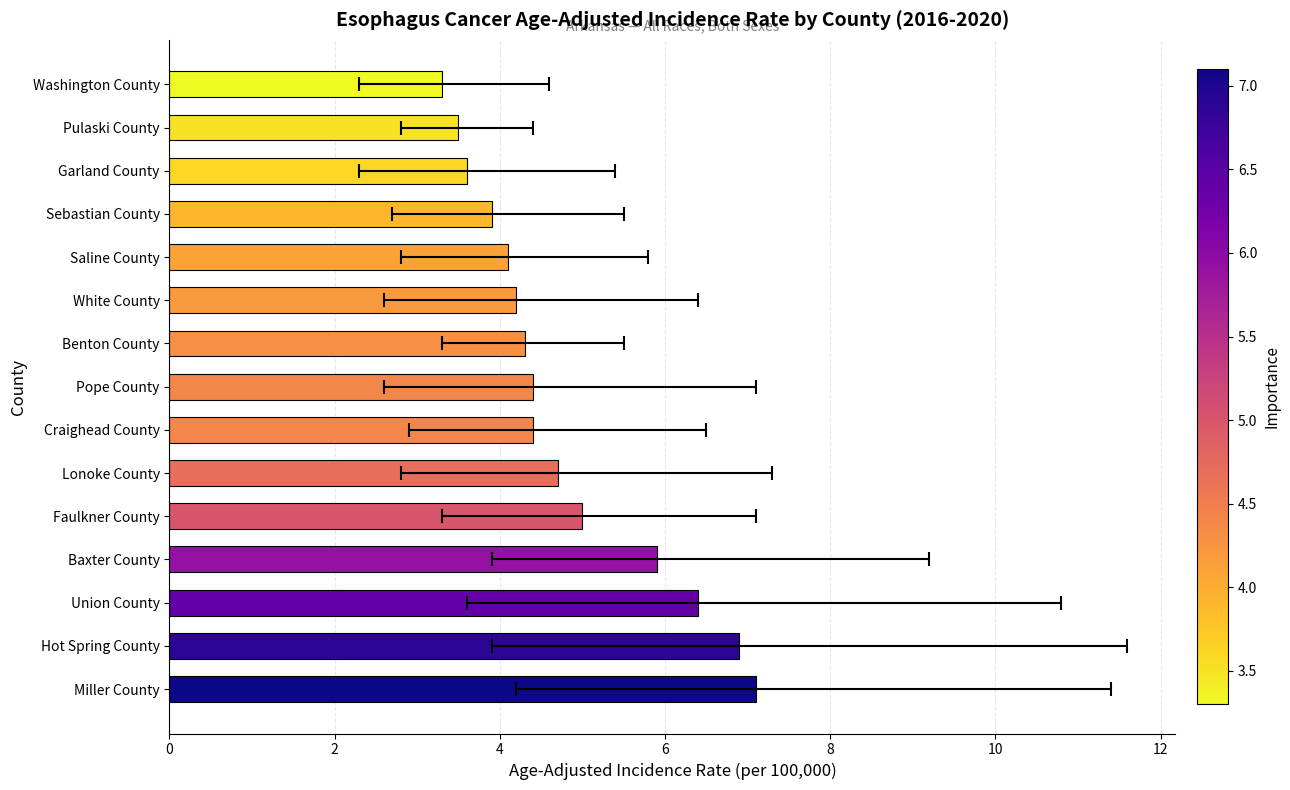

What is the minimum value shown in the chart?

3.3